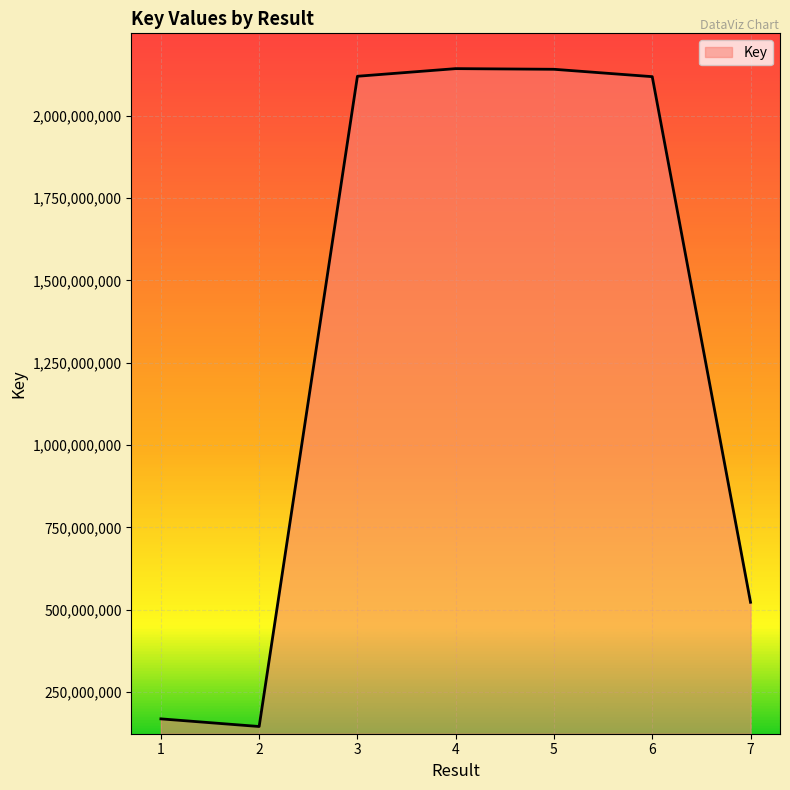

What is the smallest value displayed?

145935536